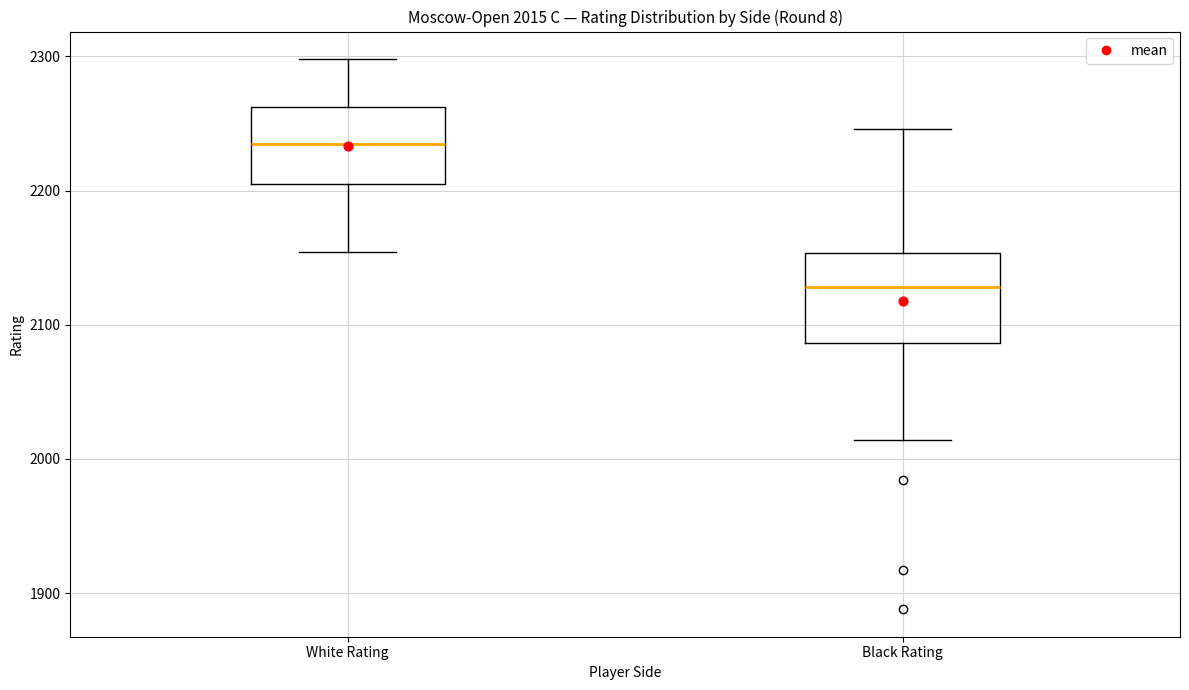

Which box has the lowest median line?

Black Rating